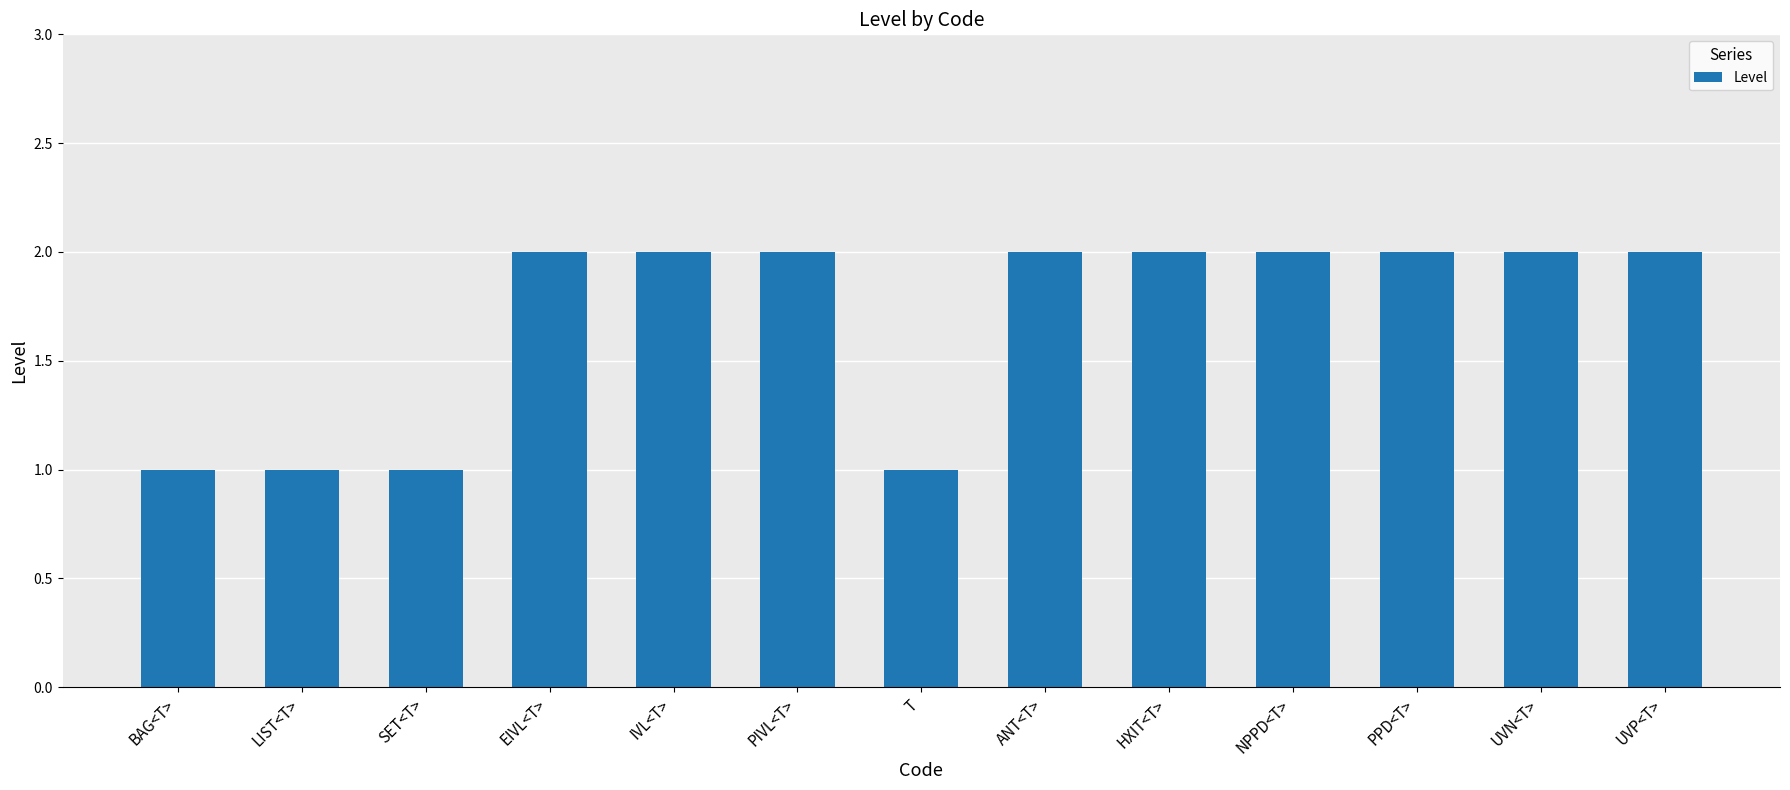

Approximately how many times larger is the value at UVN<T> compared to PPD<T>?

1.0